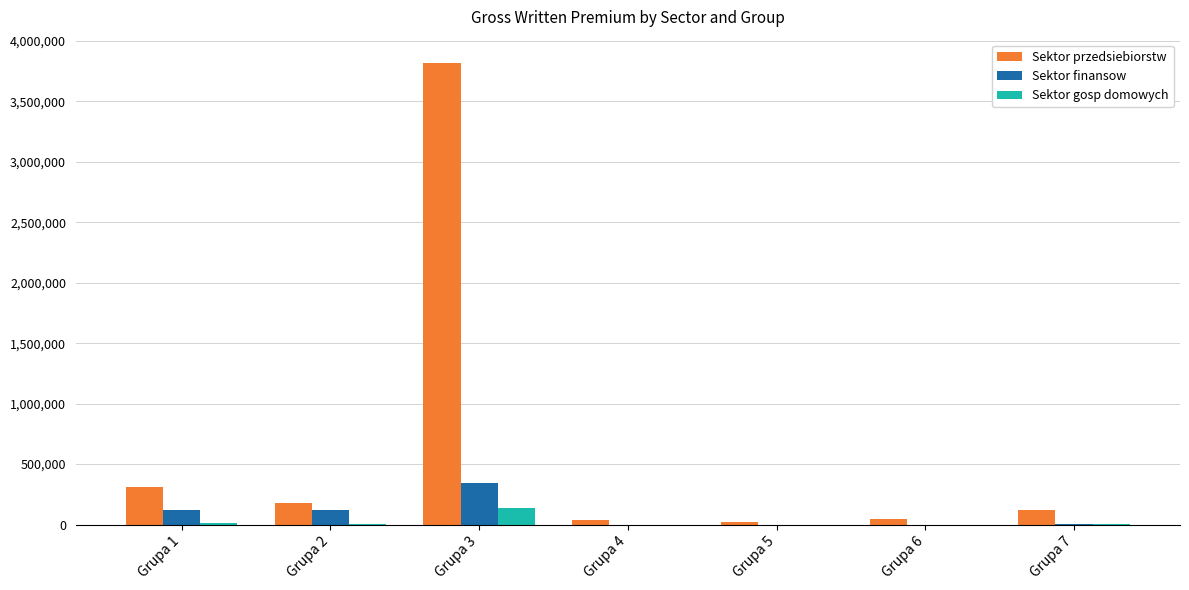

What are all the series names shown in the legend?

Sektor przedsiebiorstw, Sektor finansow, Sektor gosp domowych